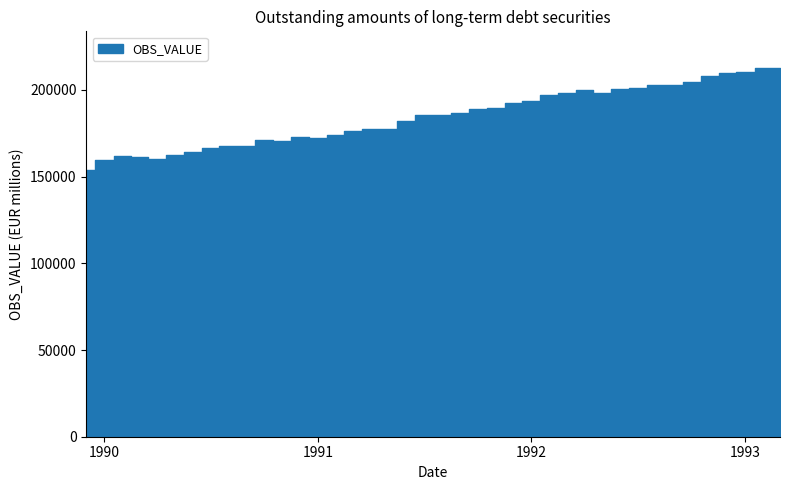

What is the ratio of the value at 1990-03 to the value at 1993-02?

0.8